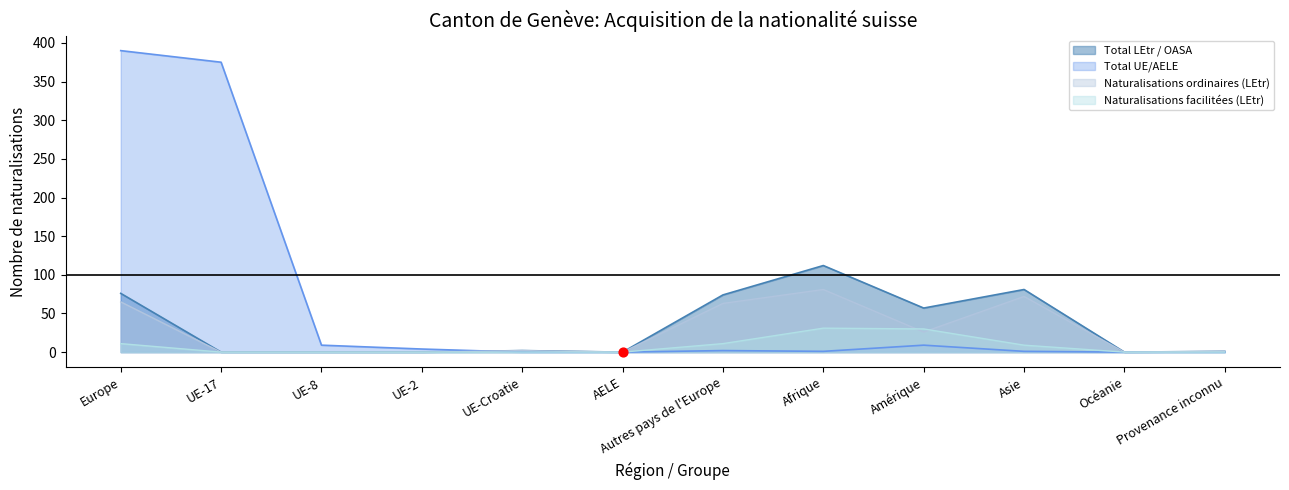

Which series has the largest total across all categories?

Total UE/AELE